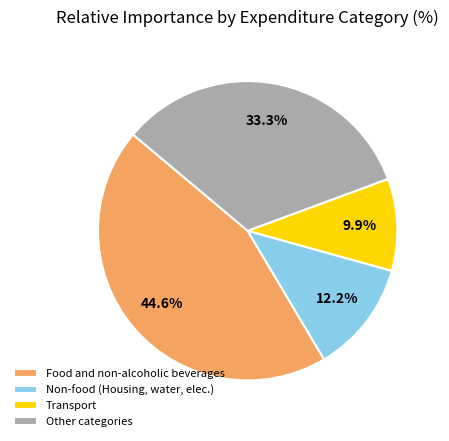

What portion of the pie excludes Other categories?

66.7%